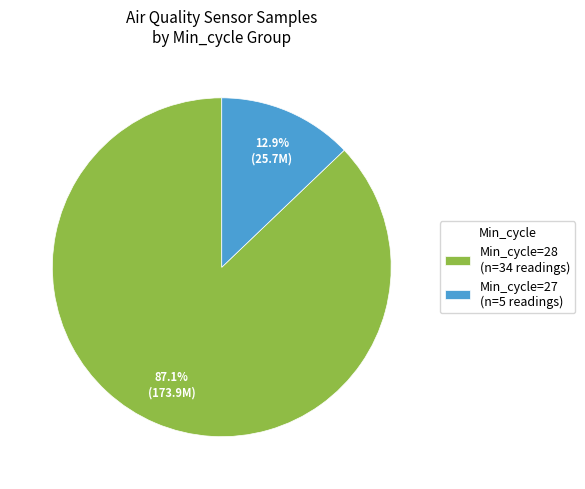

Is there a majority slice in this chart?

Yes